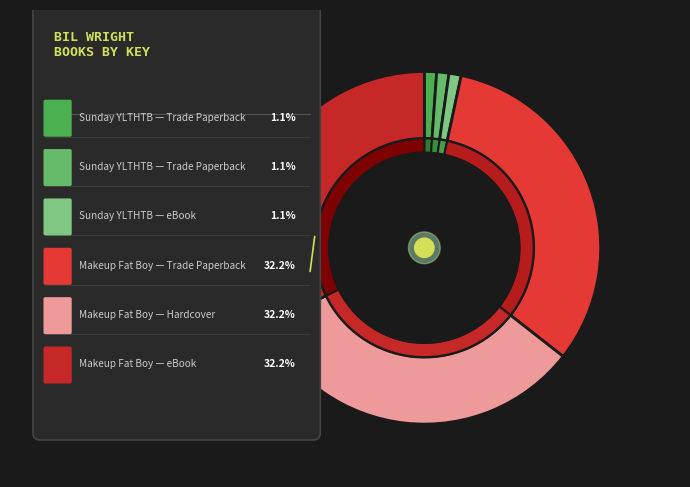

To the nearest percent, what is the average slice percentage?

17%